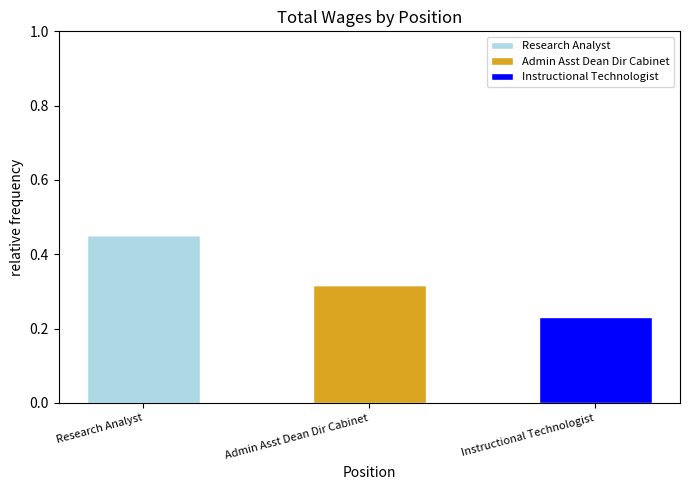

At which category is the sum across all series the highest?

Research Analyst